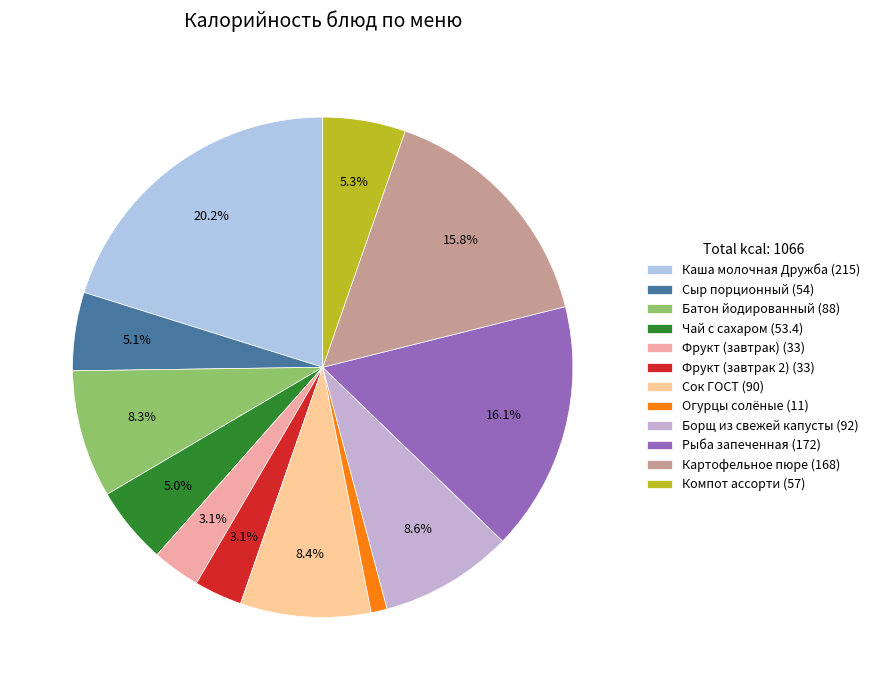

Which slice is the largest?

Каша молочная Дружба